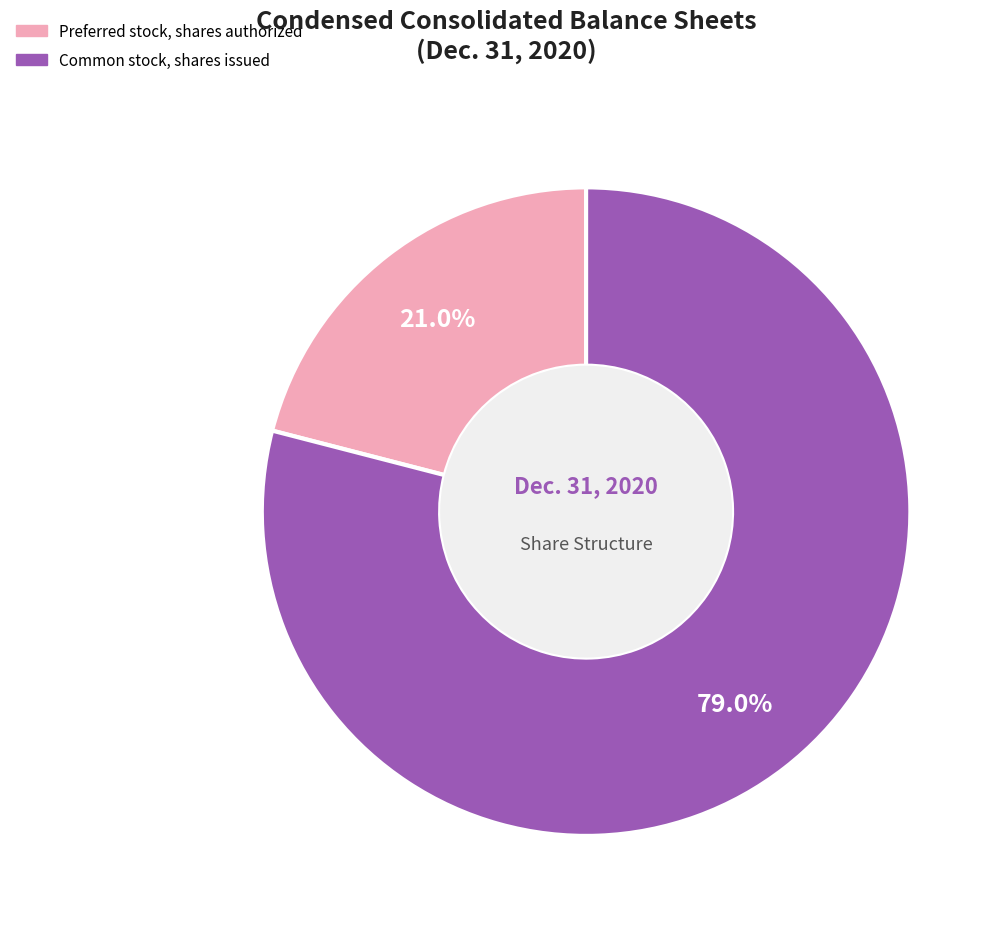

To the nearest percent, what is the average slice percentage?

50%